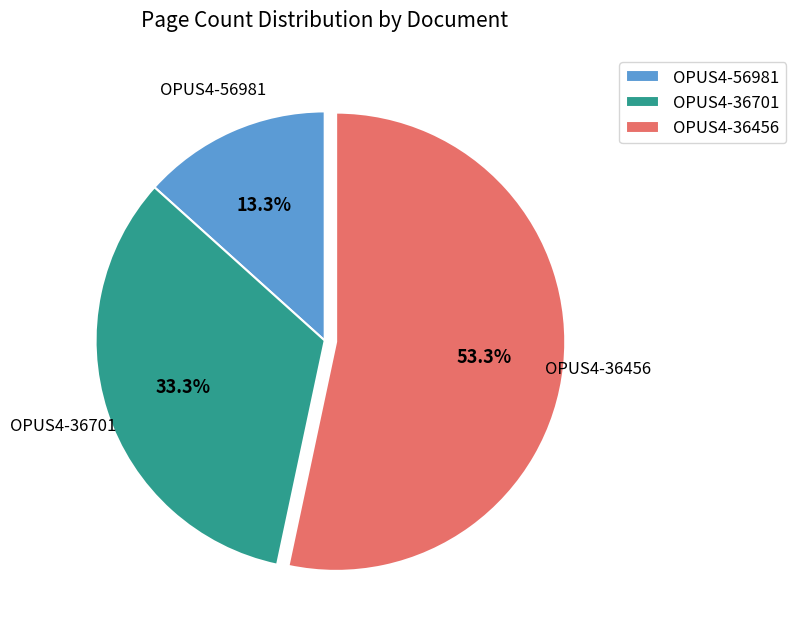

Is there any slice that represents more than half of the pie?

Yes